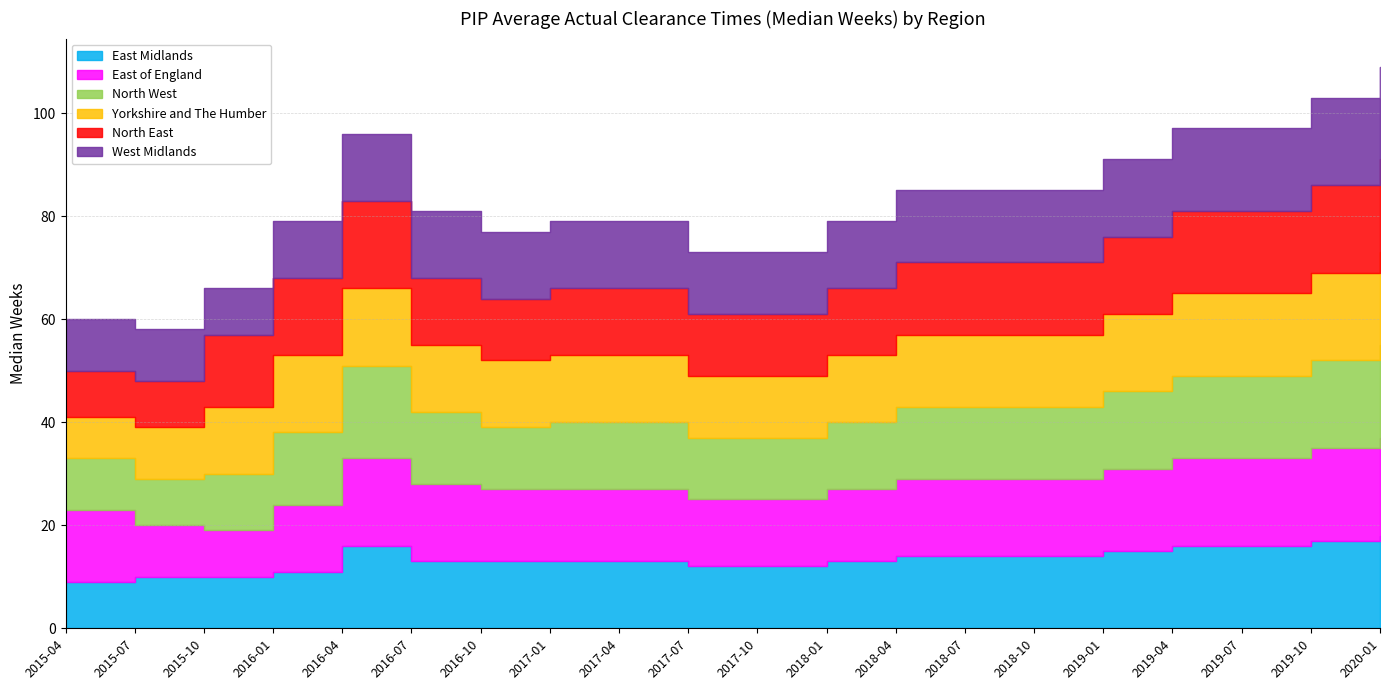

Which series has the largest total across all categories?

East of England